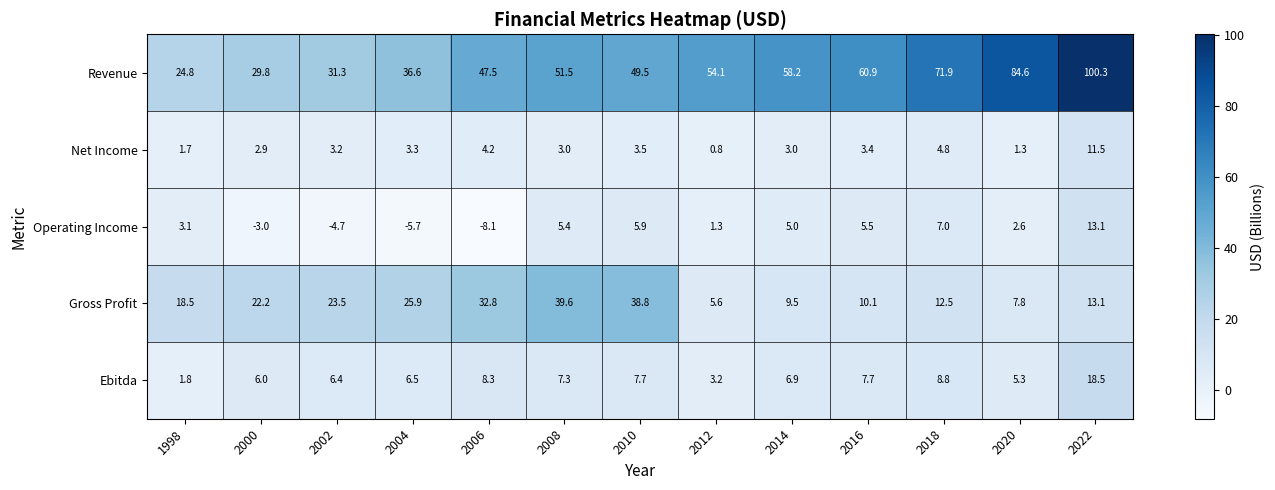

Where is Ebitda nearest to the value 10?

2018